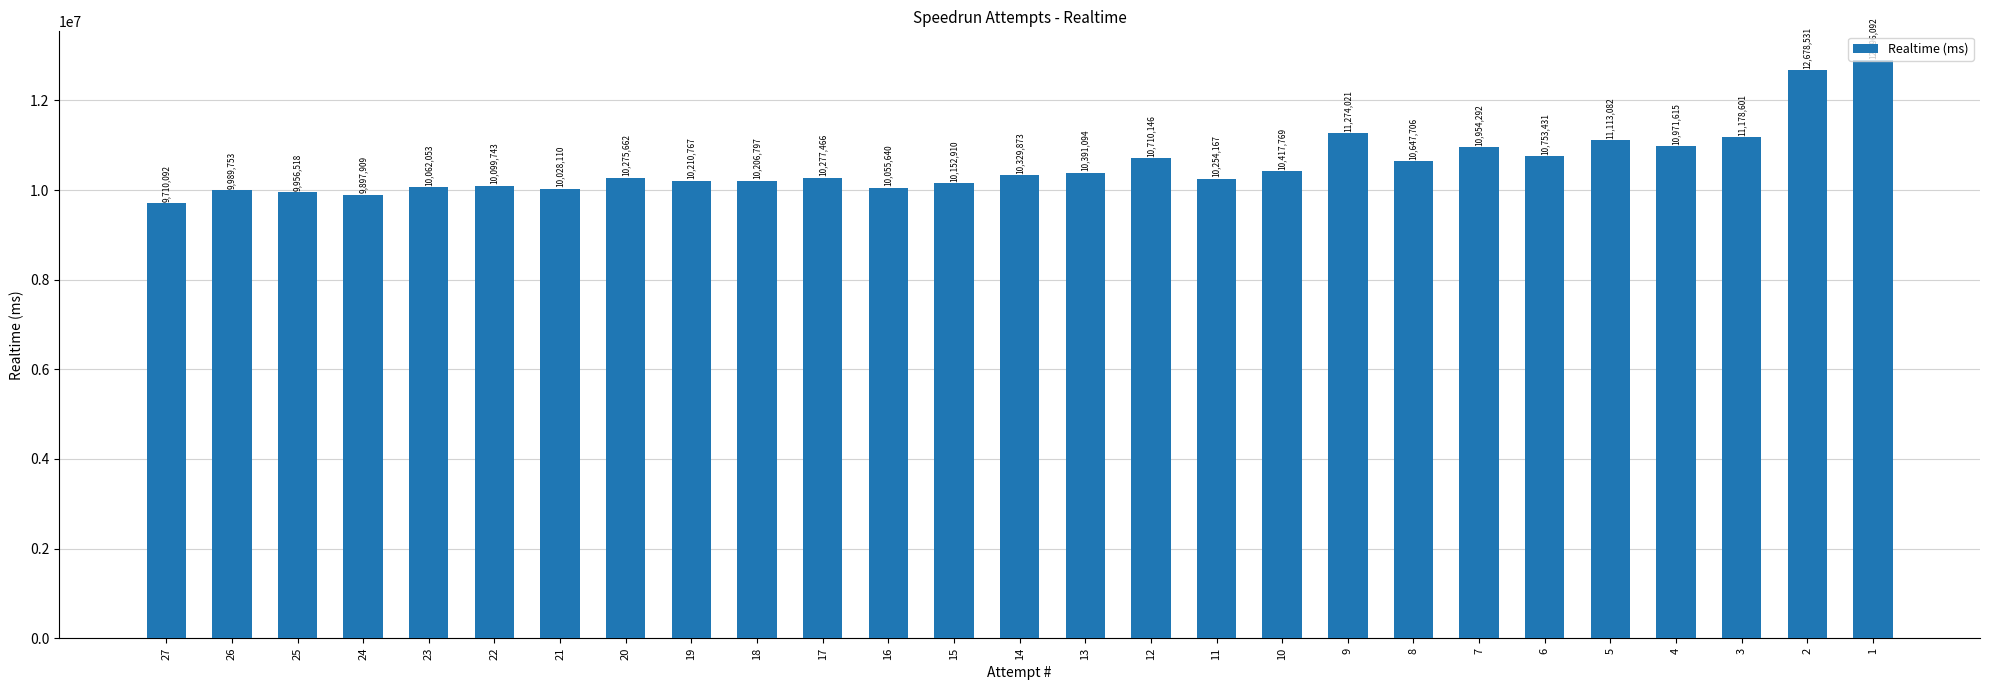

Reading left to right, transcribe all the data shown in this chart.

9710092	9989753	9956518	9897909	10062053	10099743	10028110	10275662	10210767	10206797	10277466	10055640	10152910	10329873	10391094	10710146	10254167	10417769	11274021	10647706	10954292	10753431	11113082	10971615	11178601	12678531	12896092